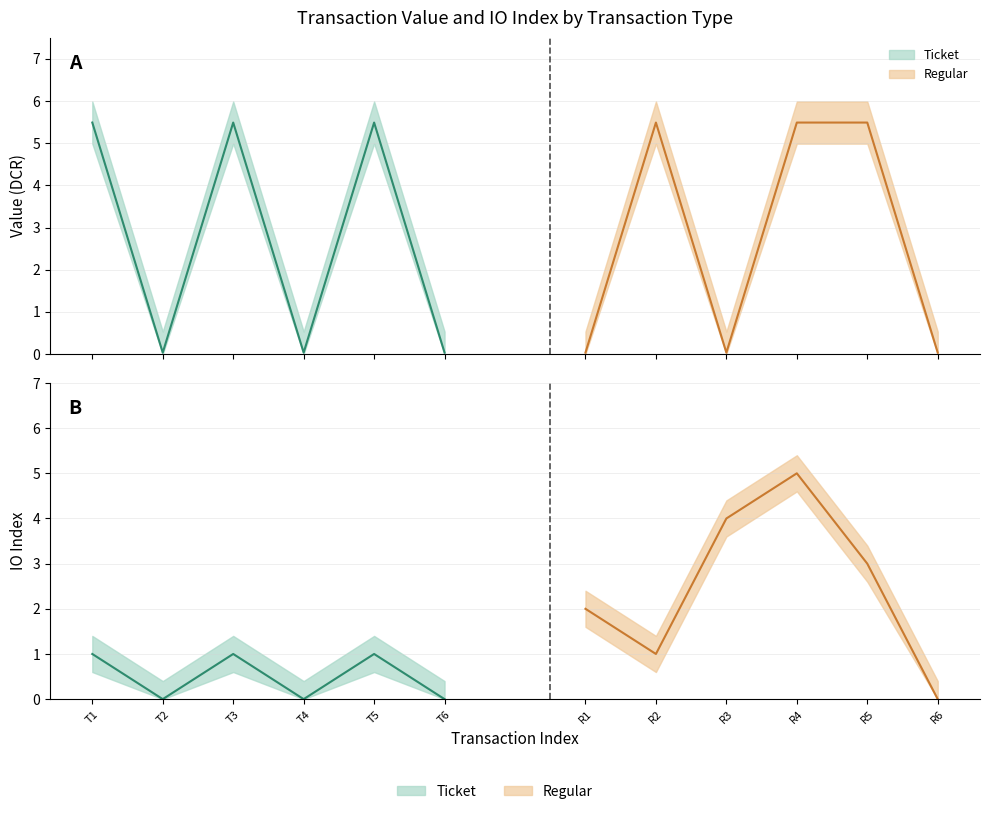

The value of value at Regular is 0.0. True or false?

False